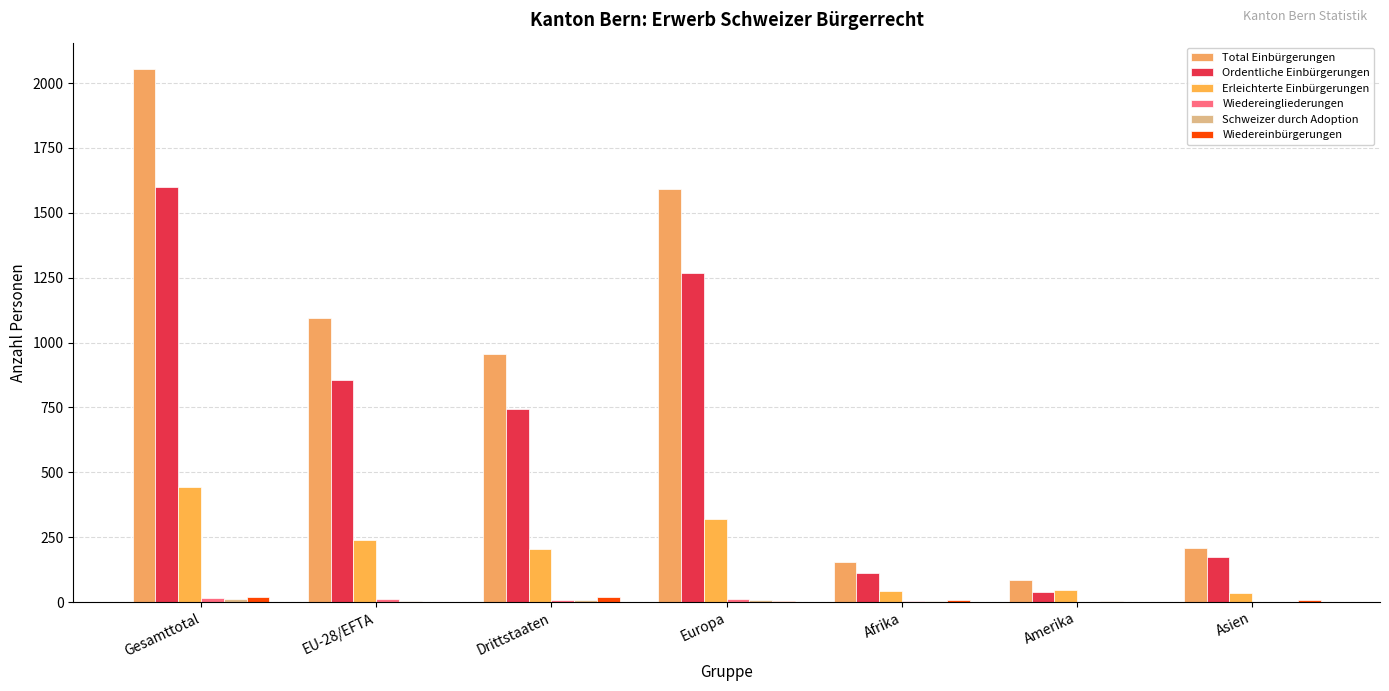

How many categories are shown in the chart?

7